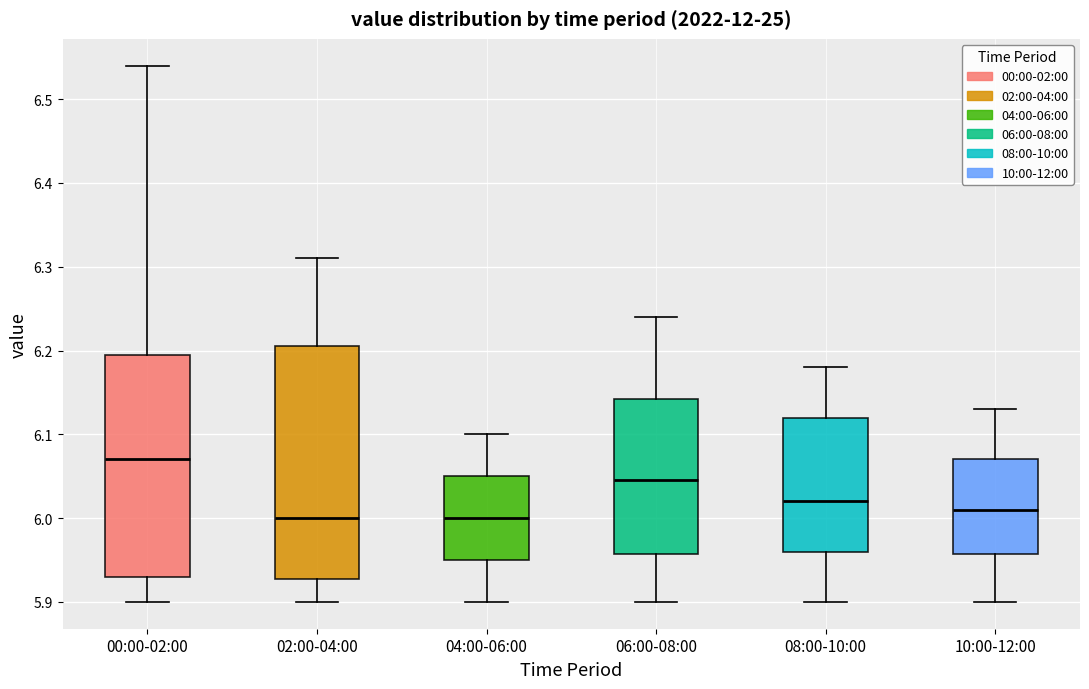

Which box is the tallest, from its lower edge to its upper edge?

02:00-04:00